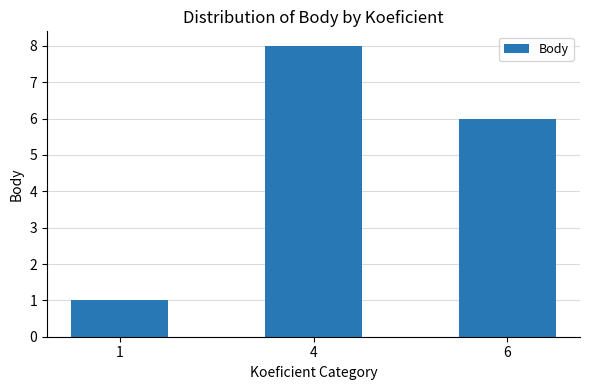

Rank the categories by value from highest to lowest.

4, 6, 1